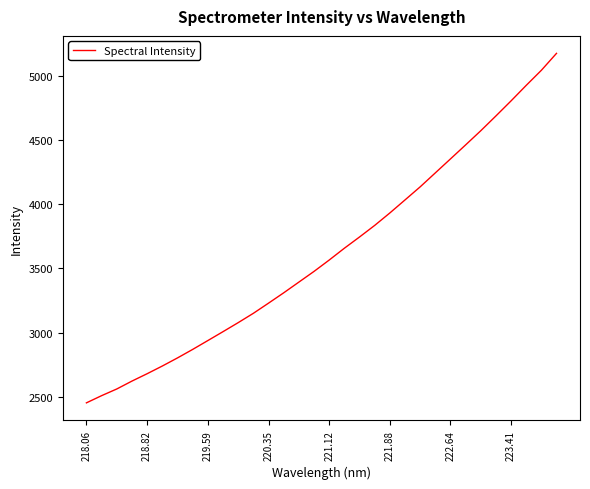

Count the number of values greater than 3564.

16